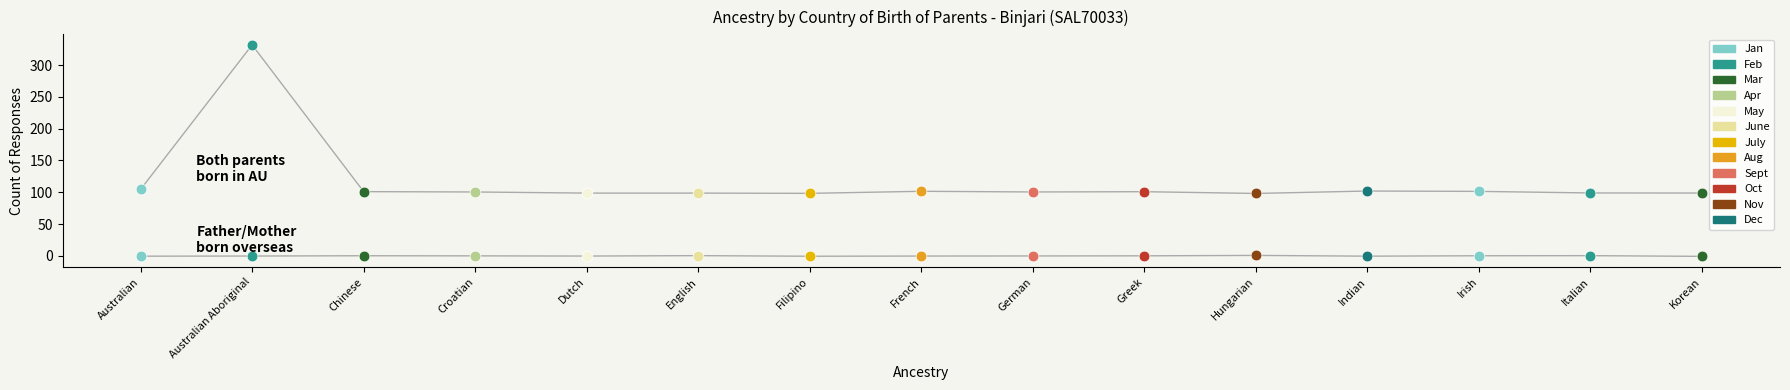

Which series has the widest spread of Y values?

Both parents born in Australia